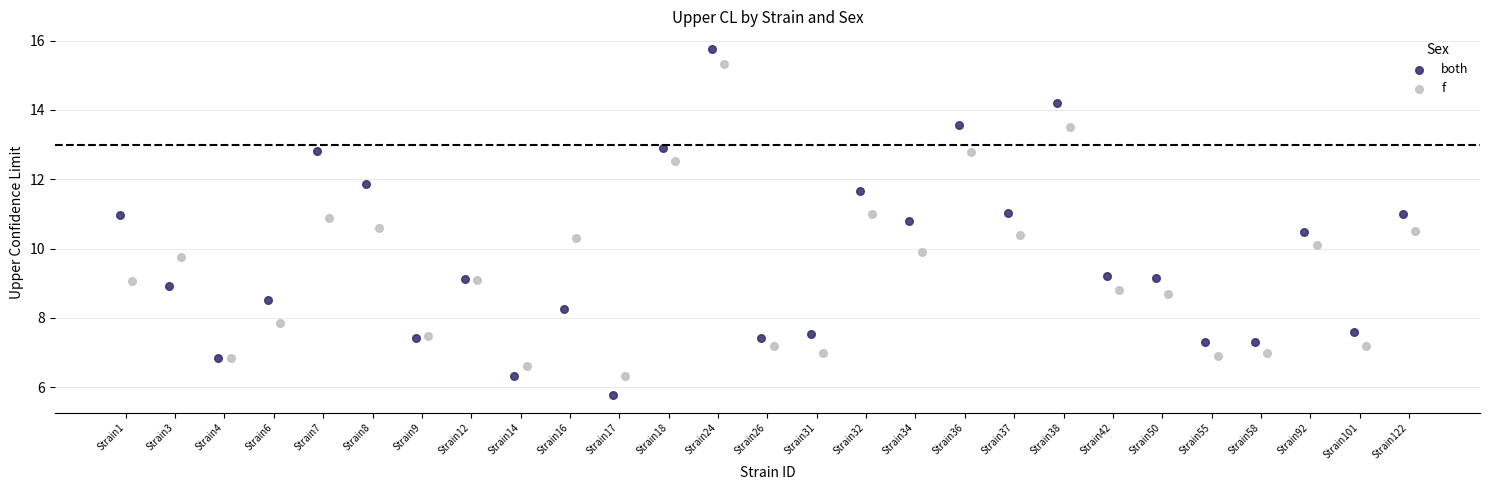

Which series has the widest spread of Y values?

both